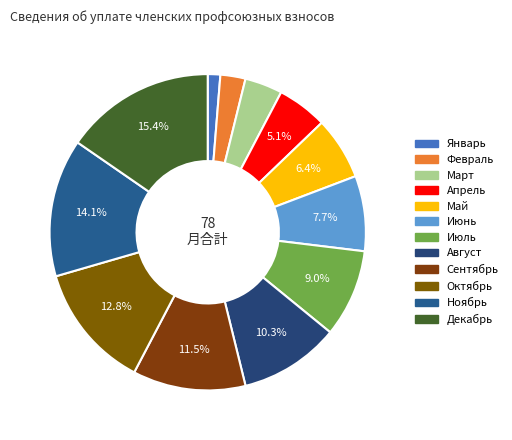

Does Февраль represent more than half of the total?

No